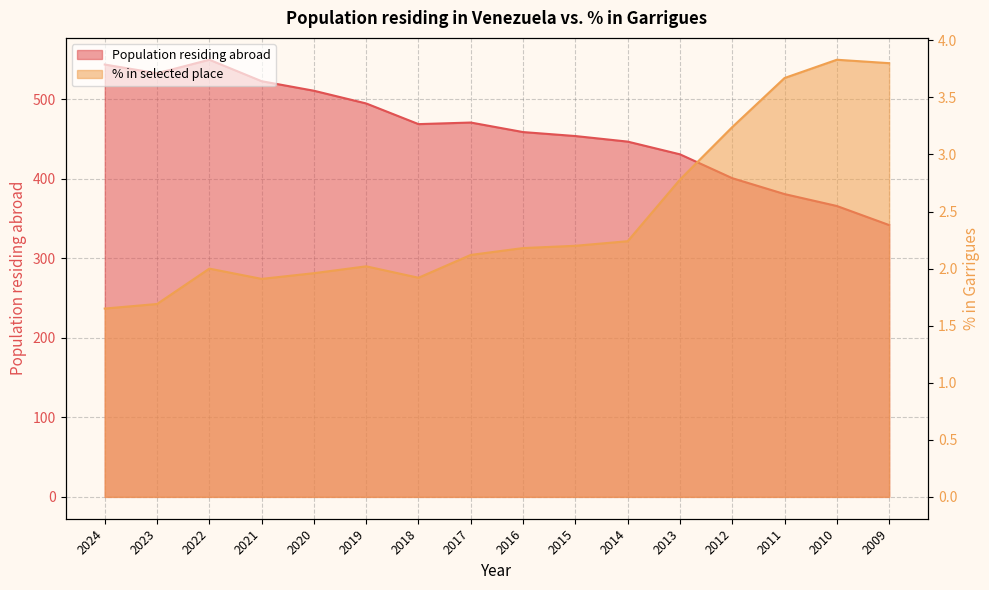

In Population residing abroad, how many points are lower than both neighbors (excluding endpoints)?

2